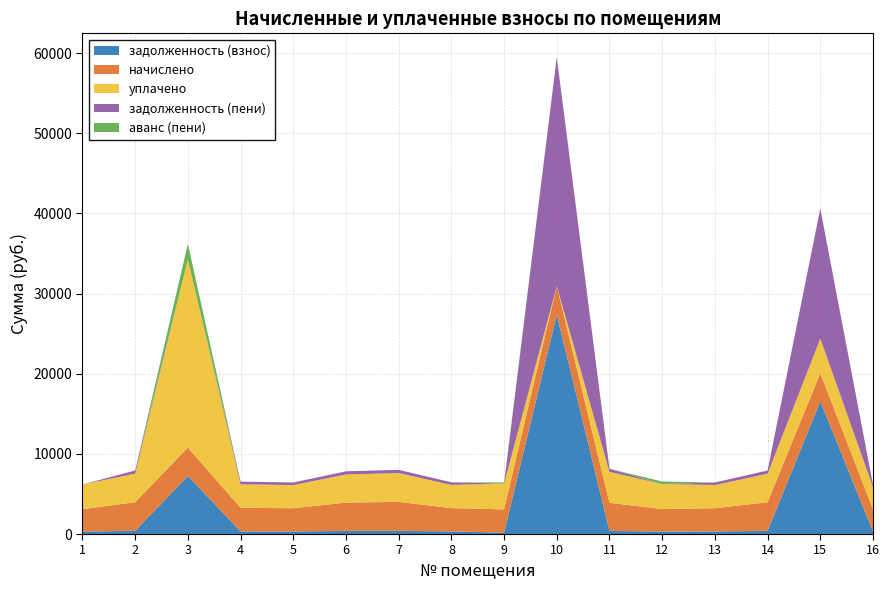

Reading left to right, extract all data points from this chart.

задолженность (взнос): 309.9	397.1	7249.1	327.3	322.2	391.9	401.2	323.2	175.8	27367.7	389.3	311.9	322.2	397.1	16567.7	307.8
начислено: 2788.7	3573.5	3536.6	2945.6	2899.4	3527.4	3610.5	2908.7	2899.4	3564.4	3503.3	2807.1	2899.4	3573.5	3499.7	2770.2
уплачено: 3086.7	3558.4	23466.8	2933.2	2887.2	3512.5	3595.3	2896.4	3209.4	0.0	3863.0	3119.0	2887.2	3558.4	4300.0	2758.5
задолженность (пени): 0.0	397.1	0.0	327.3	322.2	391.9	401.2	323.2	0.0	28555.8	389.3	0.0	322.2	397.1	16234.3	307.8
аванс (пени): 0.0	0.0	1946.7	0.0	0.0	0.0	0.0	0.0	146.4	0.0	0.0	311.9	0.0	0.0	0.0	0.0